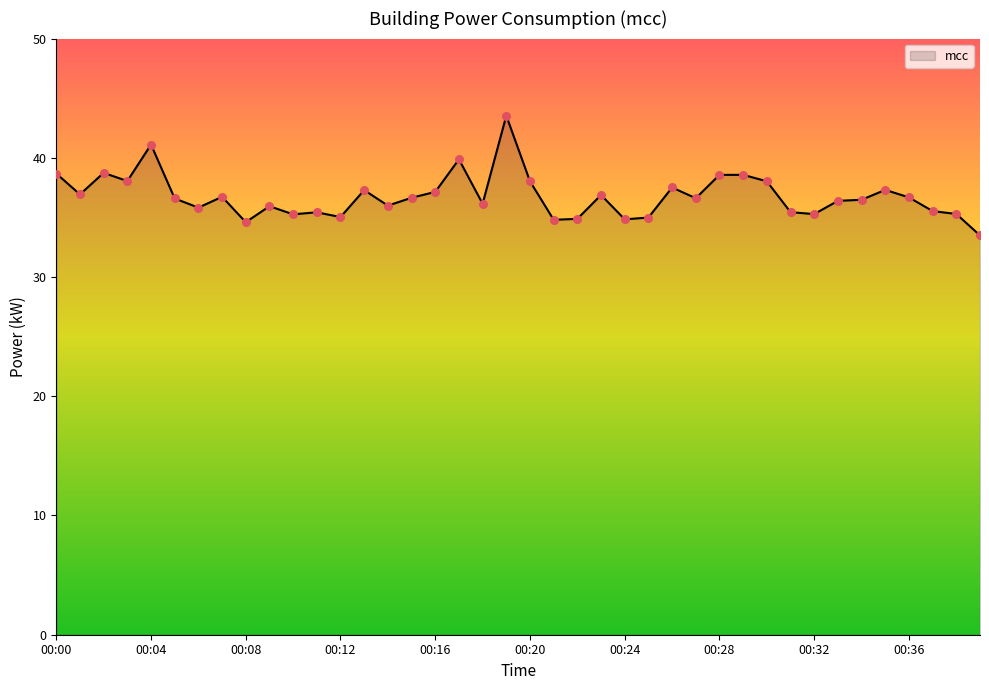

What is the smallest value displayed?

33.5